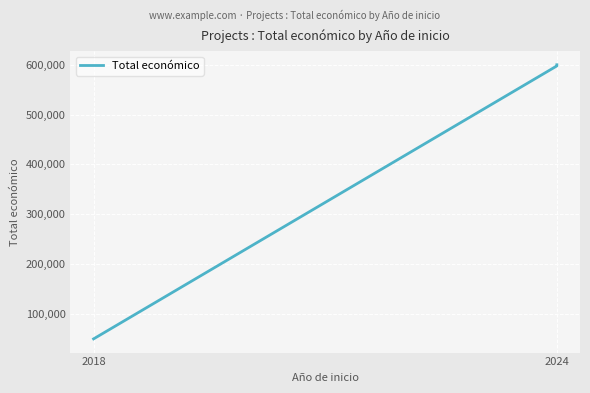

What is the difference between the values at 2024 and 2018?

547651